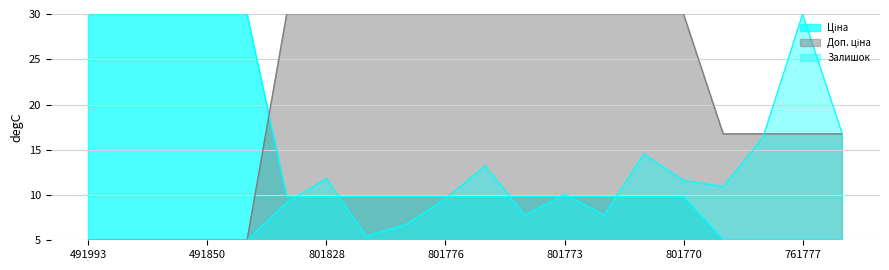

List the series in order of their peak value, highest first.

Ціна, Доп. ціна, Залишок